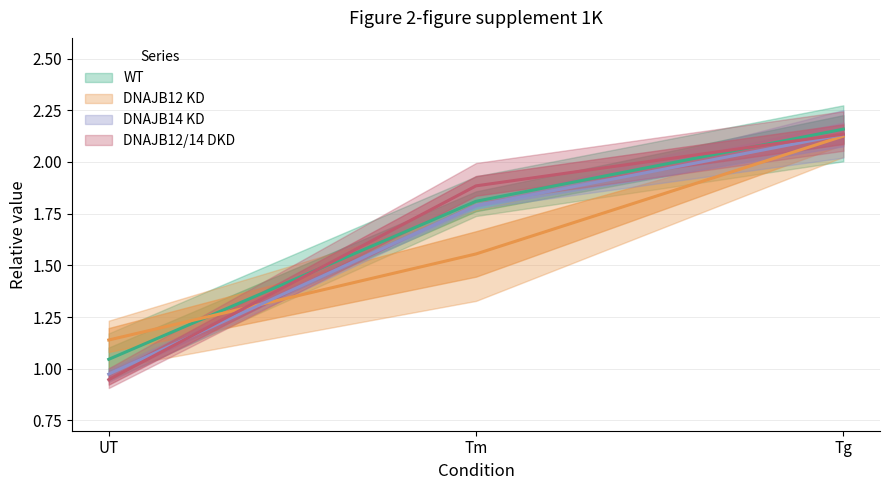

Rank the series by their maximum value, from lowest to highest.

DNAJB12 KD, DNAJB12/14 DKD, DNAJB14 KD, WT